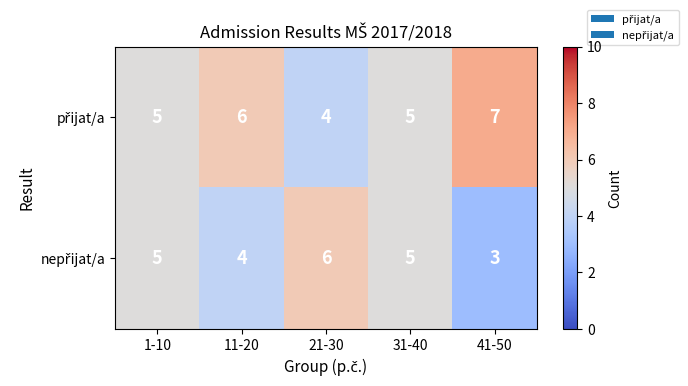

What is the minimum value shown in the chart?

3